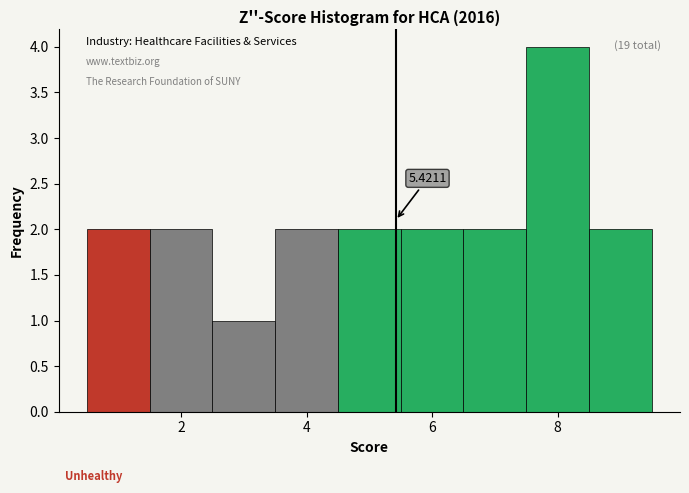

Which range on the x-axis has the tallest bar?

7.5 to 8.5